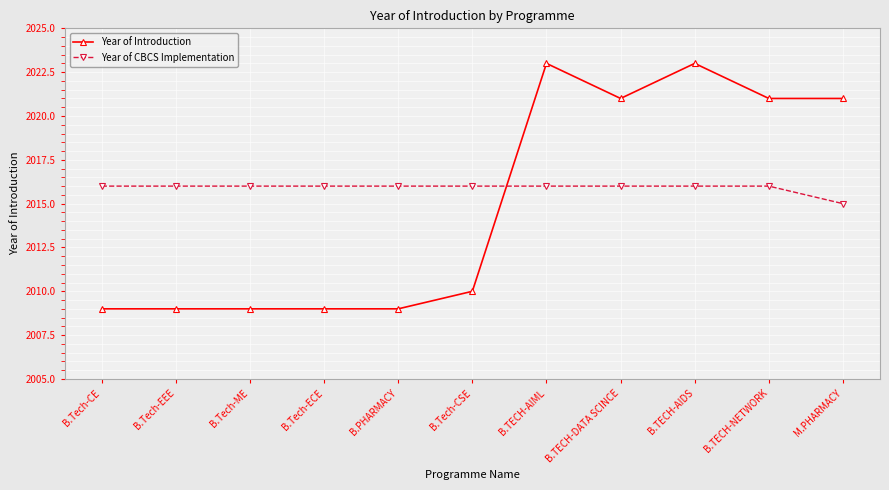

Is this an area chart (filled region under the line)?

No